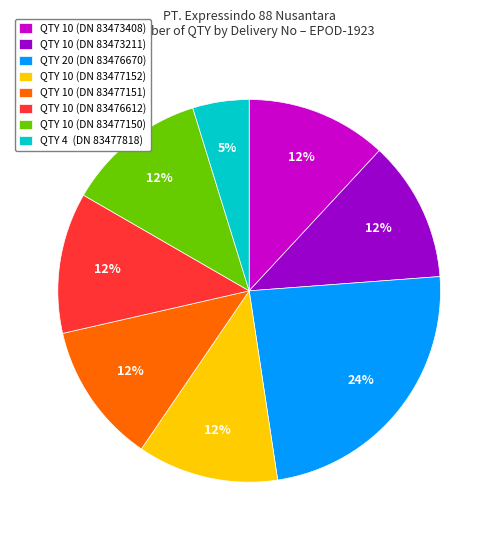

Do QTY 4 (DN 83477818) and QTY 10 (DN 83476612) together represent more than half of the pie?

No